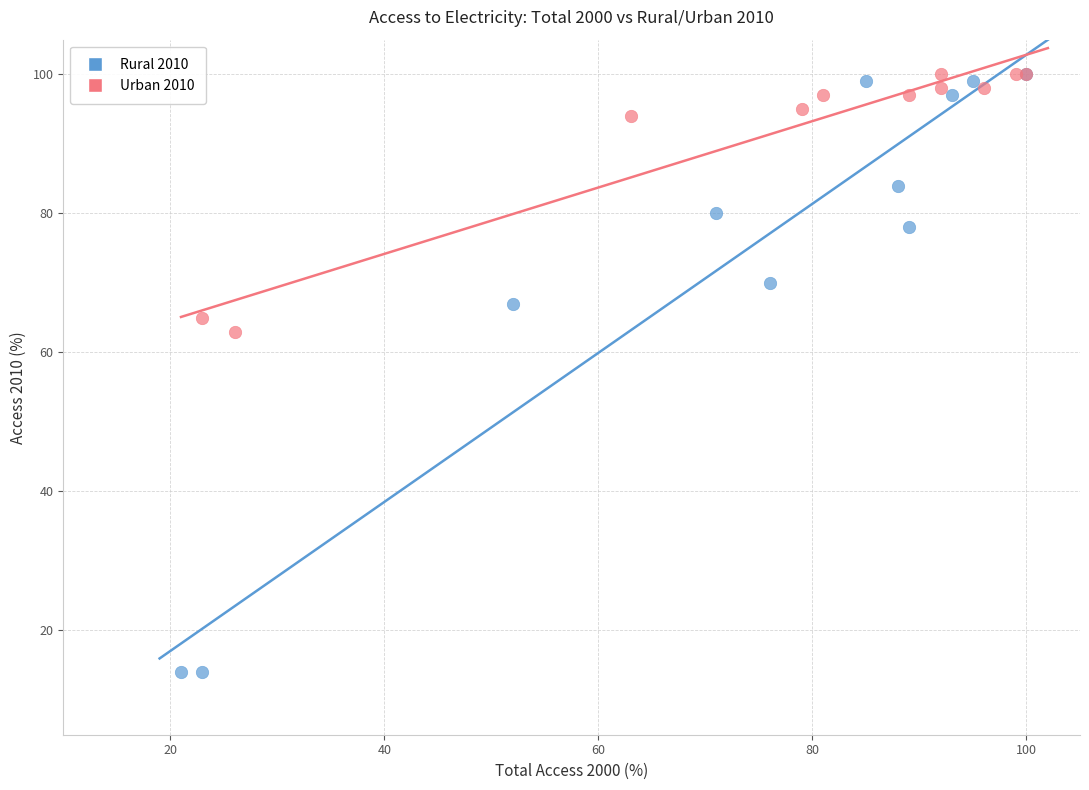

Which series contains the lowest Y value?

Rural 2010